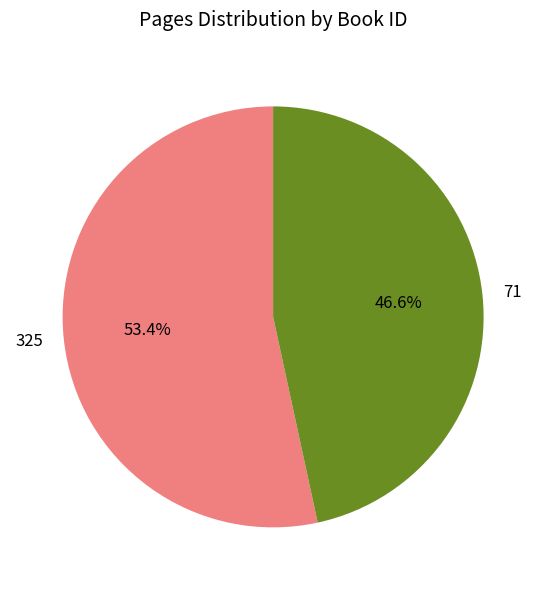

True or false: 325 accounts for 53% of the total.

True